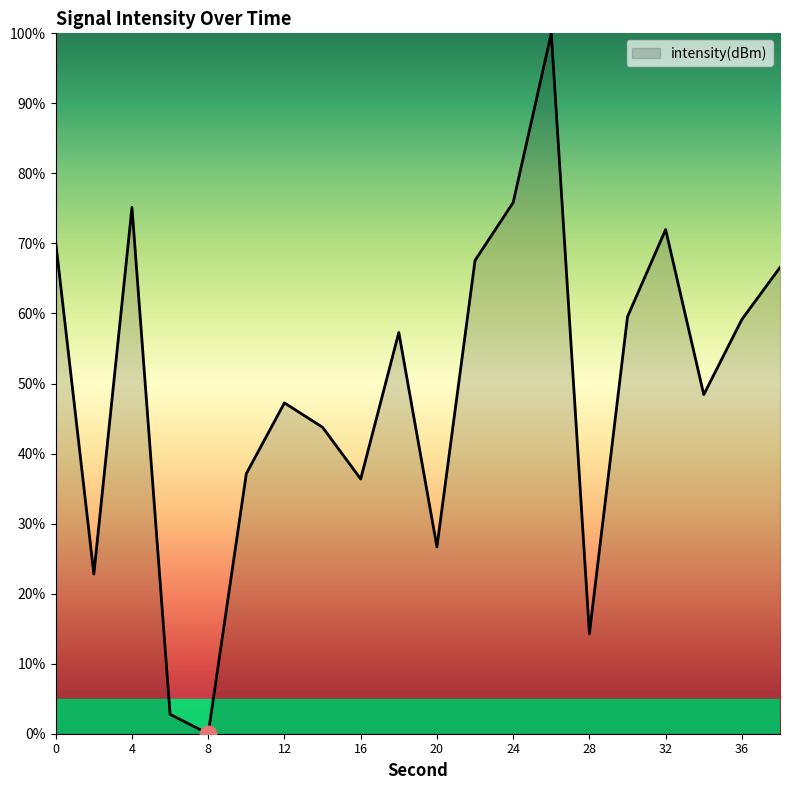

How many distinct data groups are displayed?

1